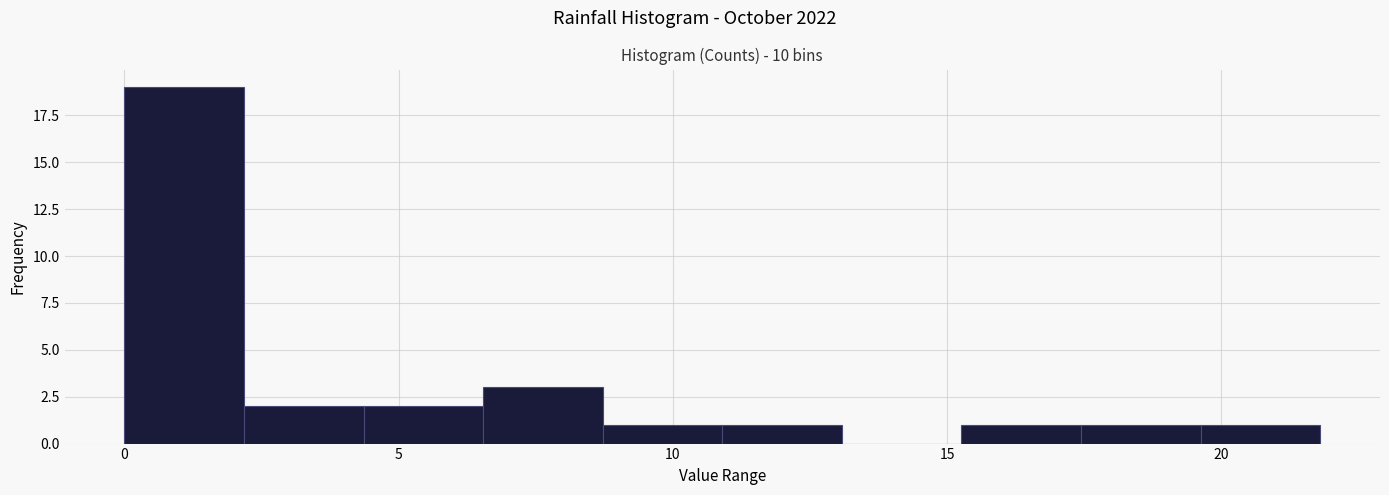

Reading left to right, transcribe this chart: for each bar, give the range it covers on the x-axis and its height. Neither the bar edges nor the heights are printed on the chart, so give them approximately, as read against the axes.

0.0 to 2.0: 19
2.0 to 4.5: 2
4.5 to 6.5: 2
6.5 to 8.5: 3
8.5 to 11.0: 1
11.0 to 13.0: 1
13.0 to 15.5: 0
15.5 to 17.5: 1
17.5 to 19.5: 1
19.5 to 22.0: 1